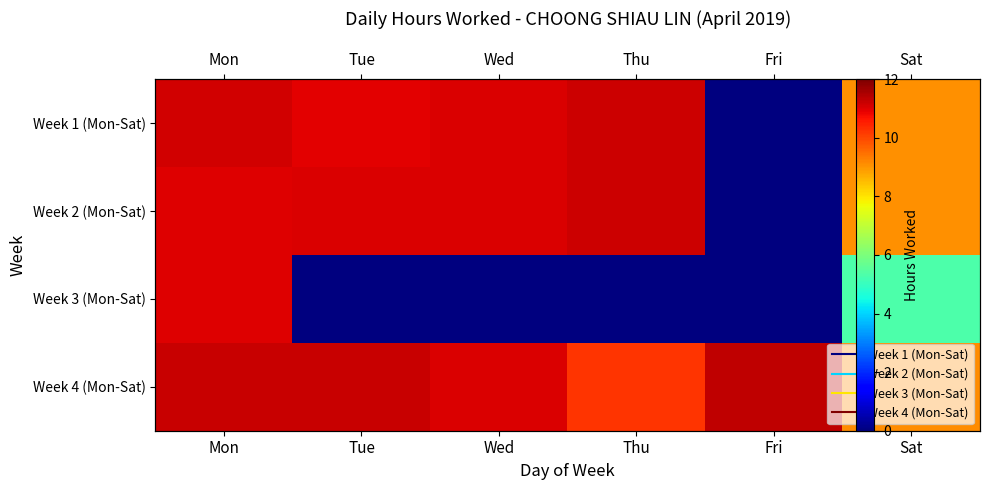

Read the Week 2 (Mon-Sat) value at Thu.

11.2